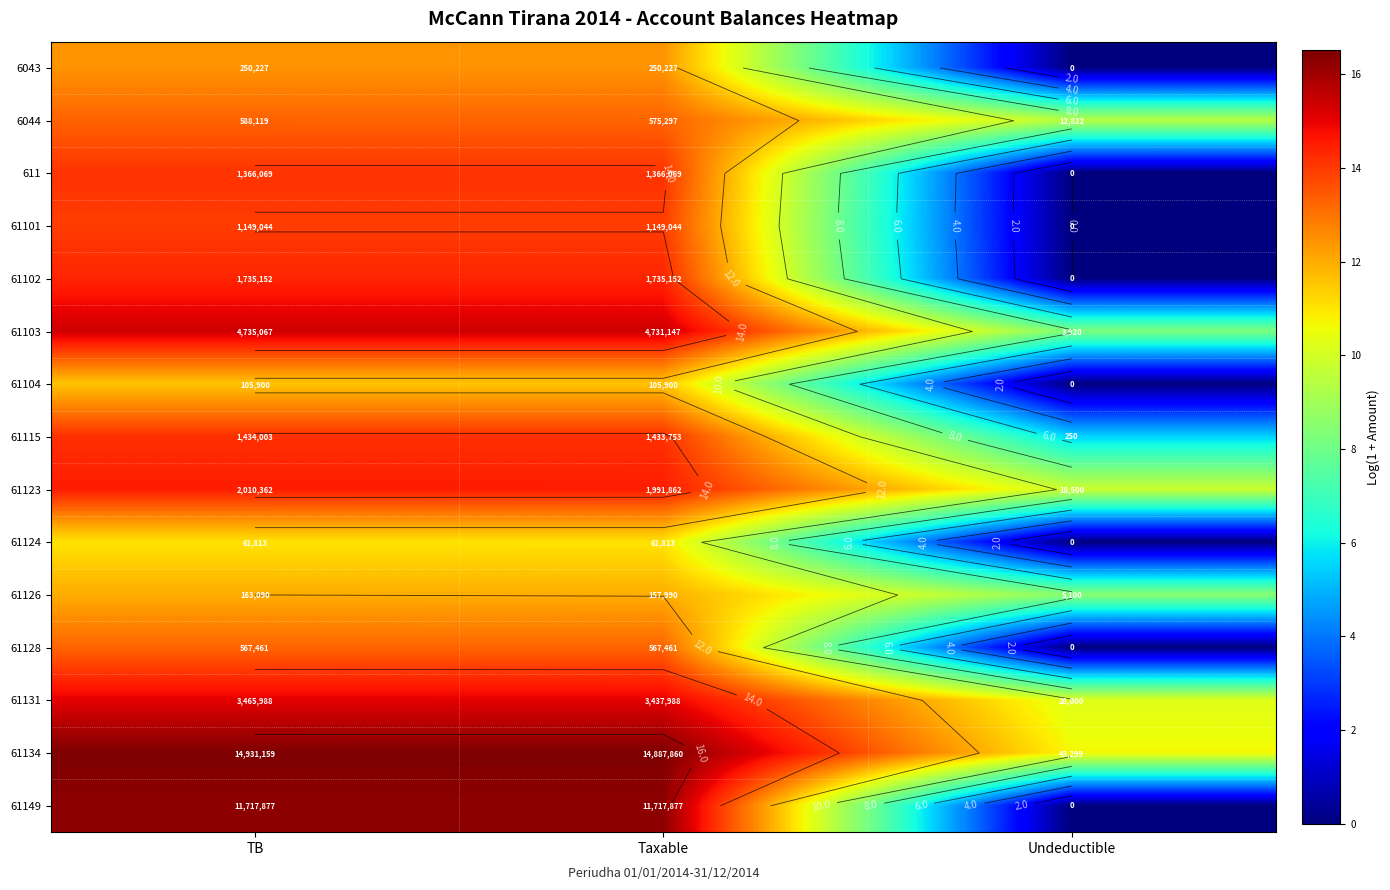

How many series are shown in this chart?

15